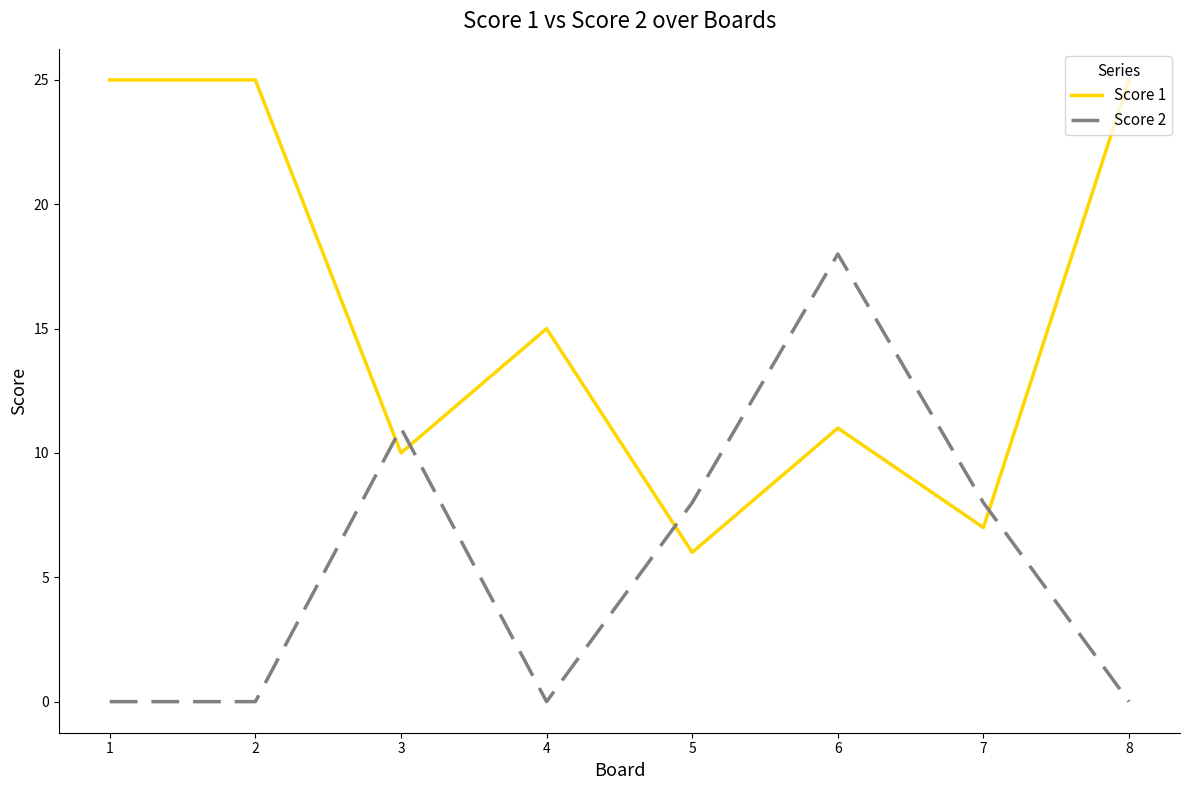

True or false: Score 2 has a value of -8 at 2.

False